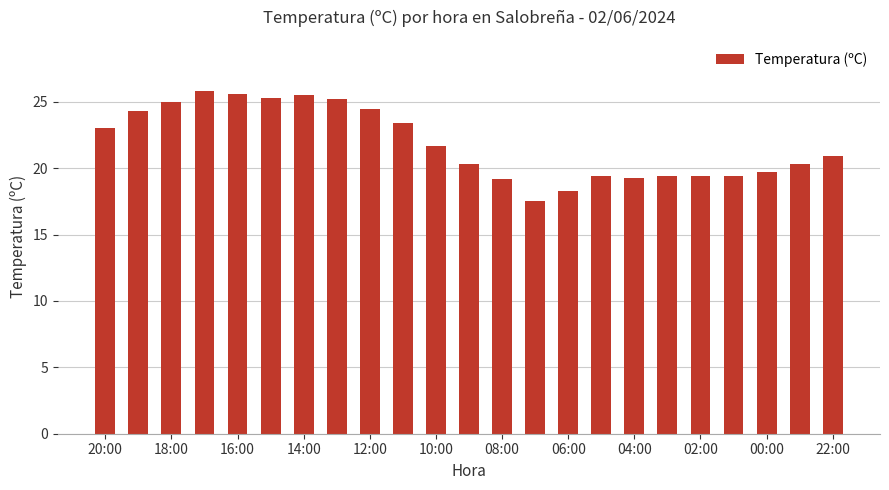

What is the difference between the maximum and minimum values?

8.3